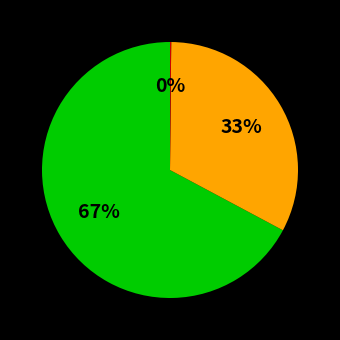

To the nearest percent, what is the average slice percentage?

33%